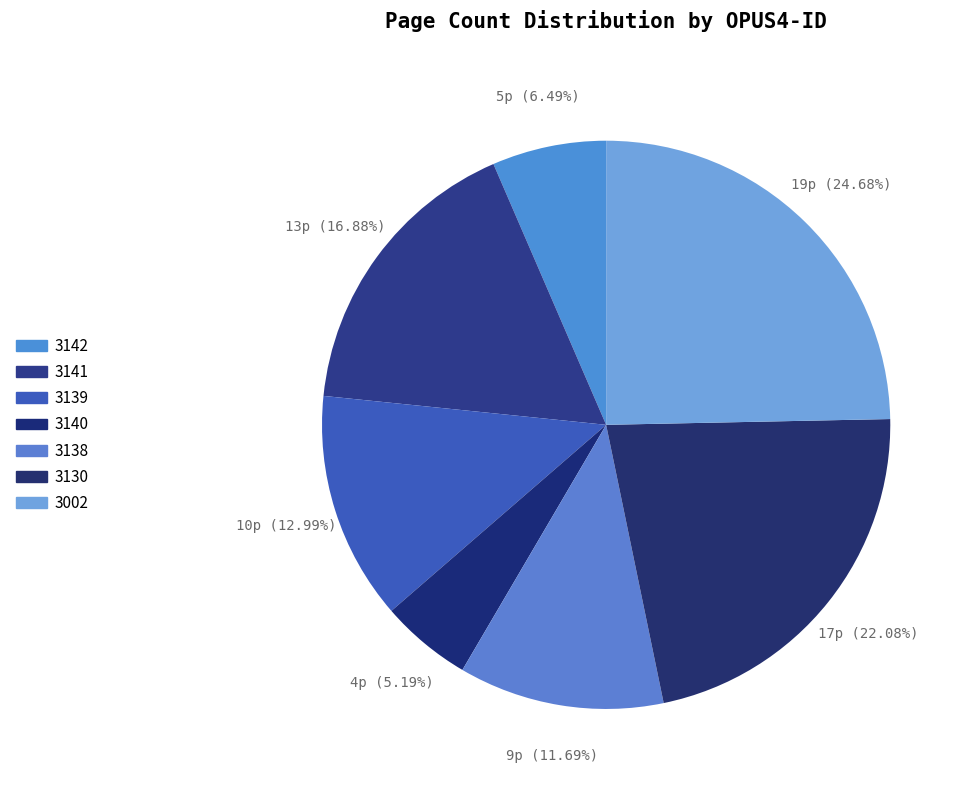

What percentage is NOT represented by 3140?

94.8%